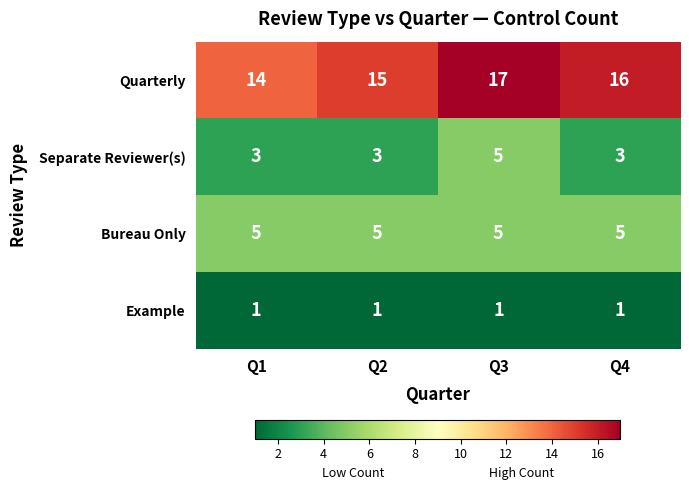

What is the greatest value displayed?

17